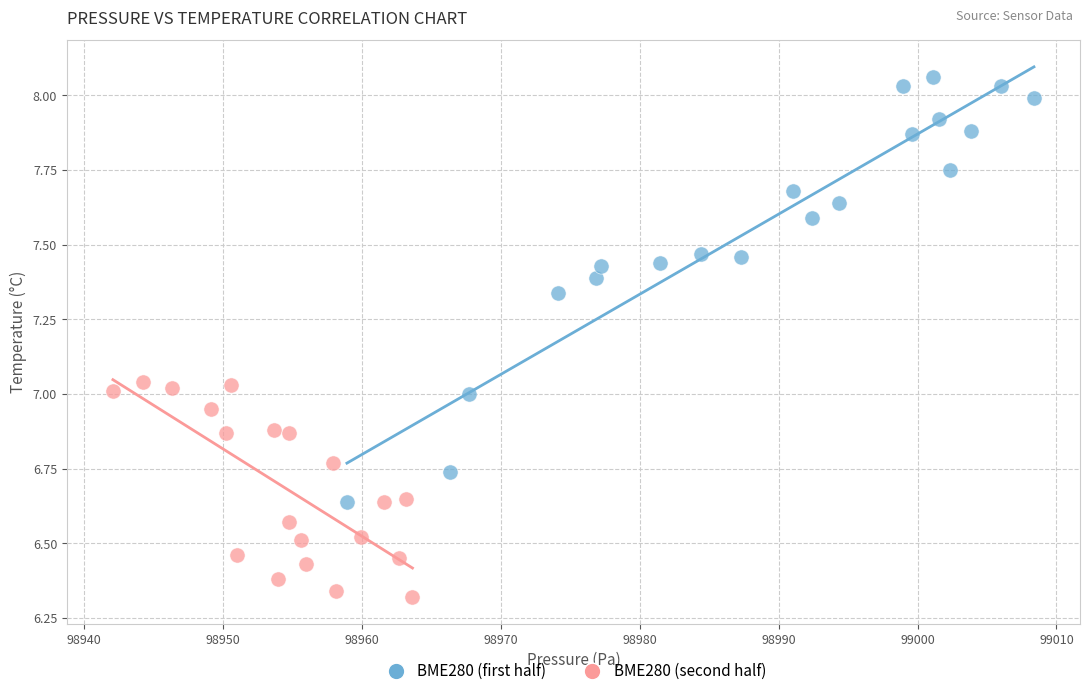

Which series has the largest Y range (max minus min)?

BME280 (first half)